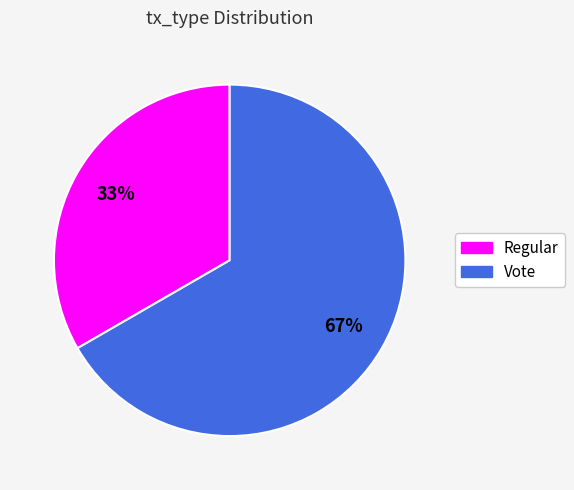

Does Regular account for over 50% of the chart?

No